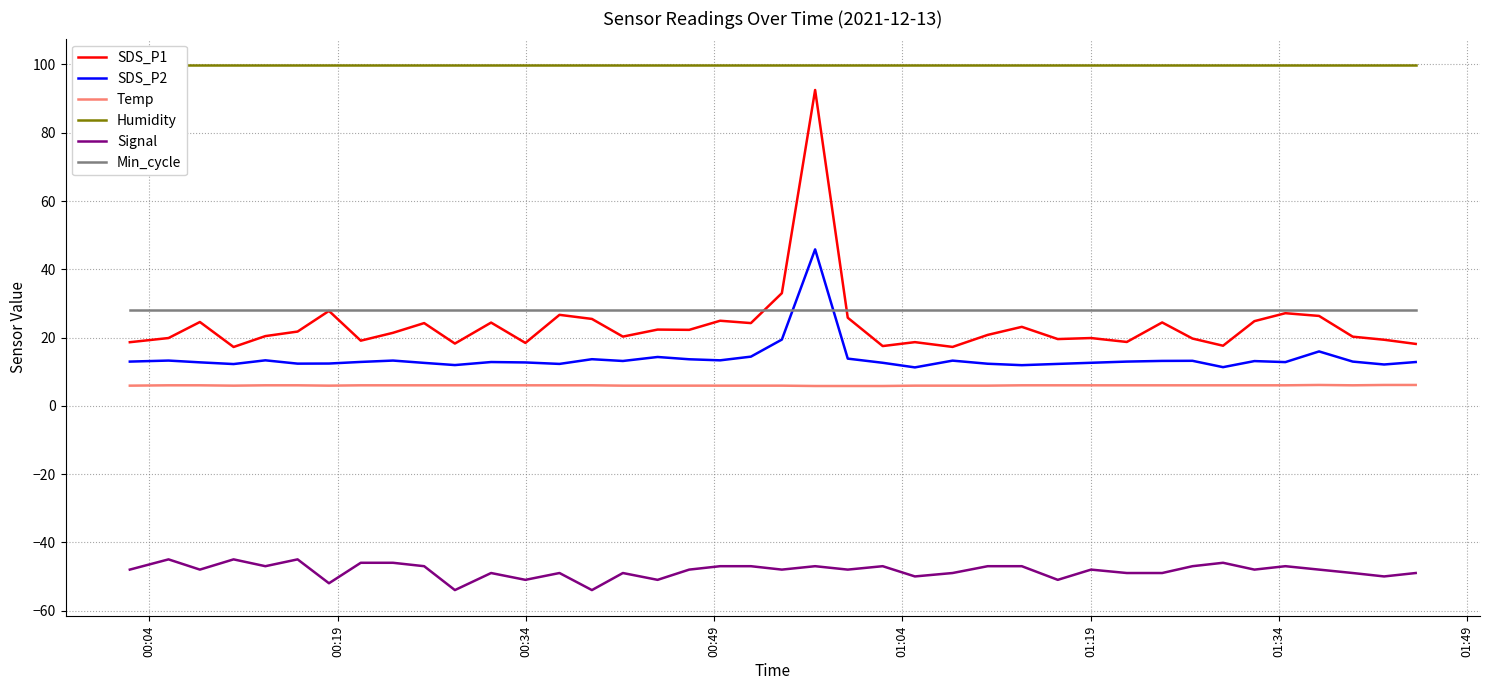

What are all the series names shown in the legend?

SDS_P1, SDS_P2, Temp, Humidity, Signal, Min_cycle